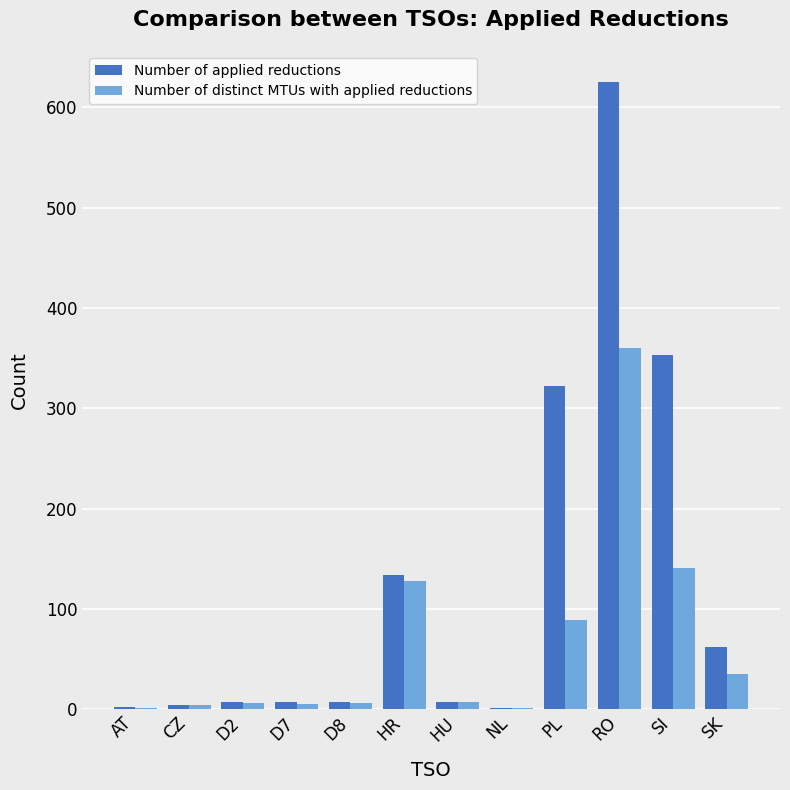

What is the sum of all Number of distinct MTUs with applied reductions values?

783